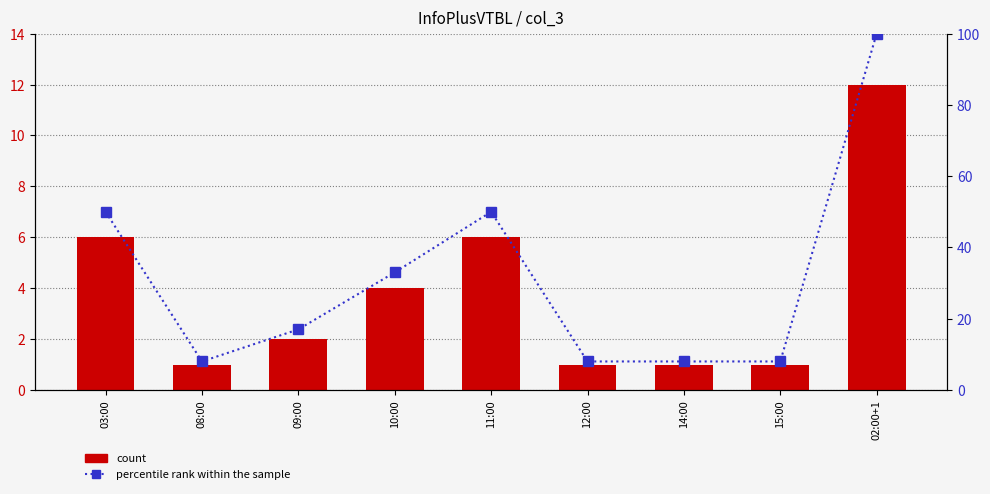

Is the value of percentile rank within the sample at 08:00 greater than the value of count at 02:00+1?

No